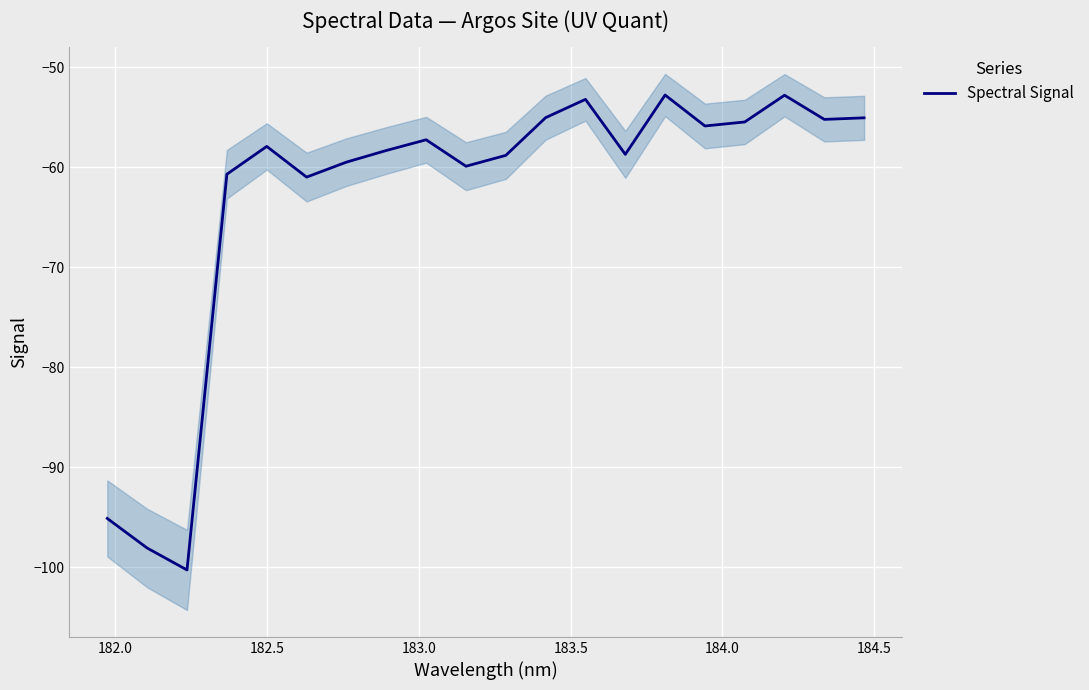

What is the maximum value for Spectral Signal?

-52.8